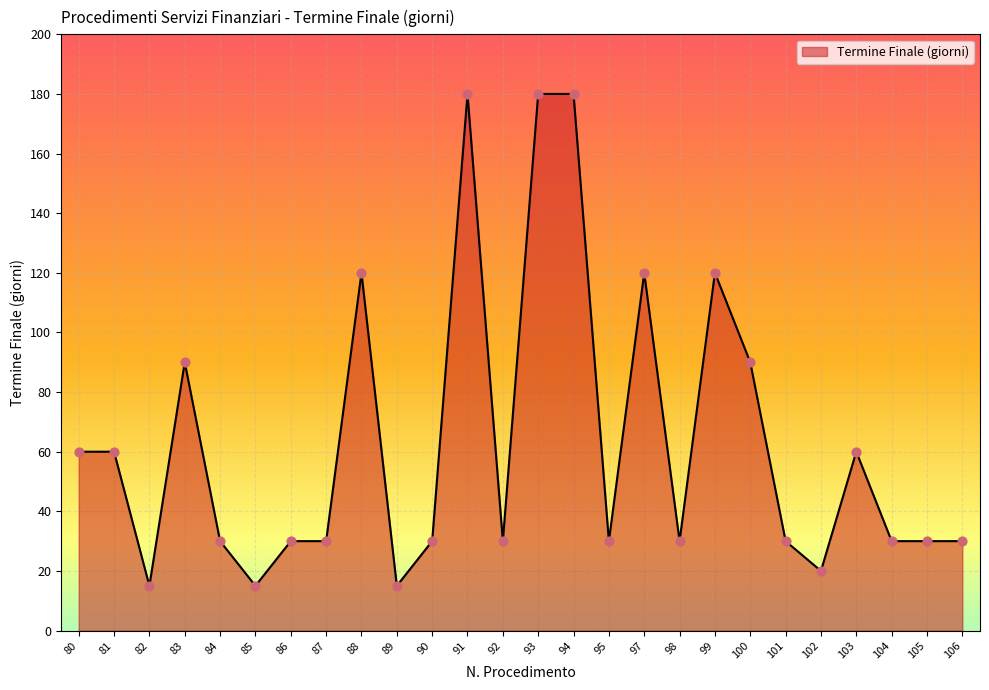

Approximately how many times larger is the value at 106 compared to 92?

1.0